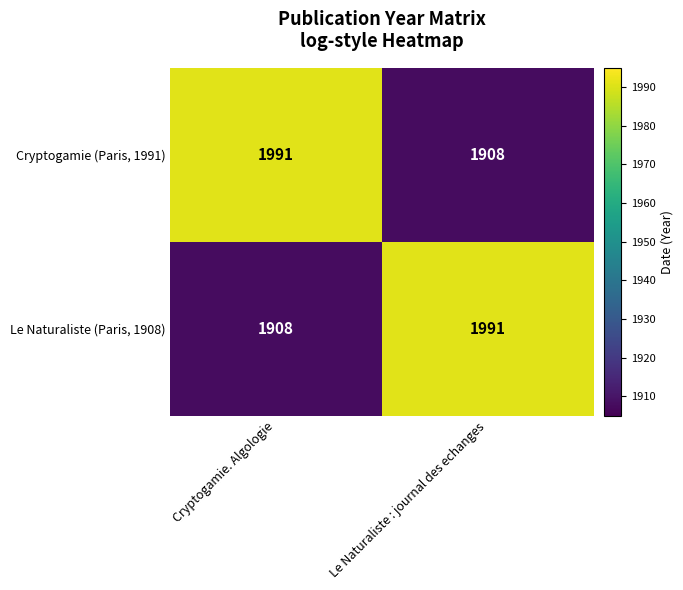

Reading left to right, transcribe all the data shown in this chart.

Cryptogamie (Paris, 1991): 1991	1908
Le Naturaliste (Paris, 1908): 1908	1991